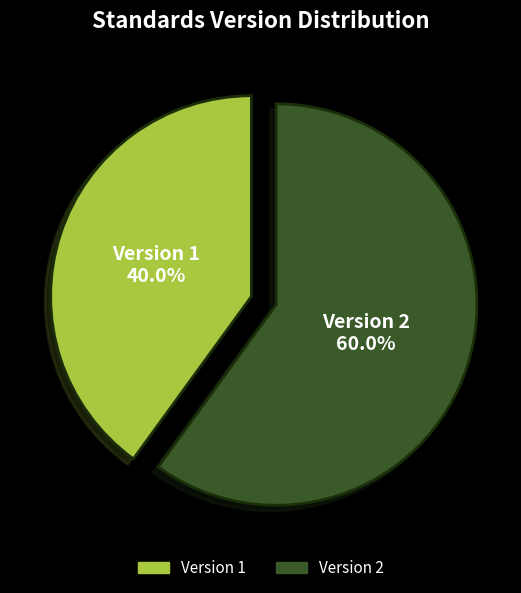

What is the ratio of the value at Version 2 to the value at Version 1?

1.5